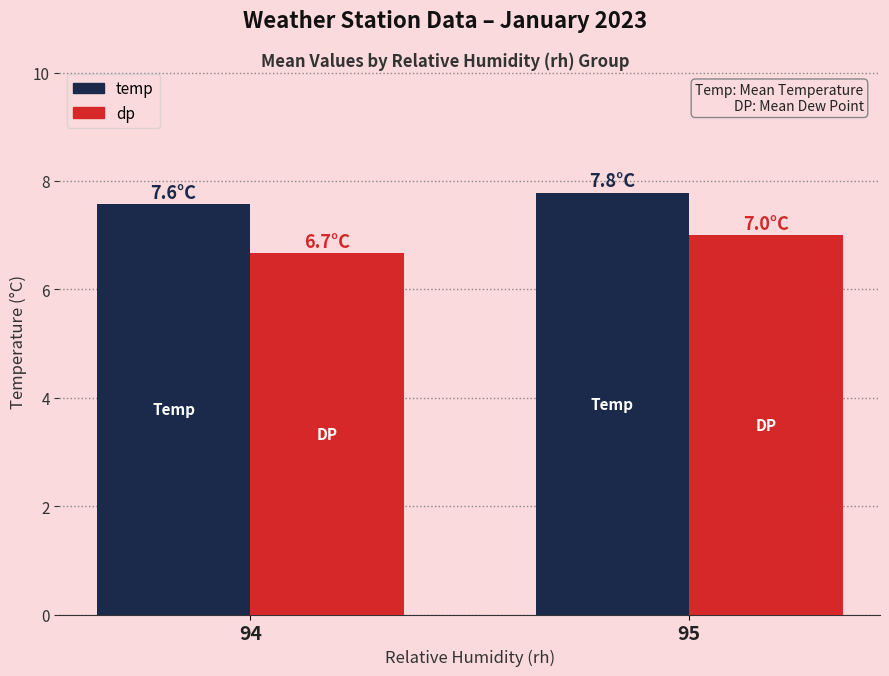

True or false: dp has a value of 6.7 at 94.

True